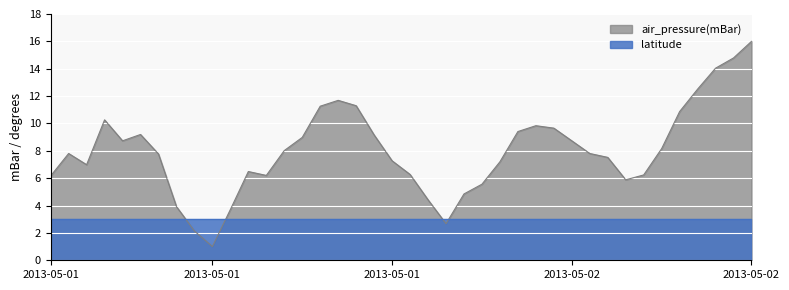

What is the average value?

8.0